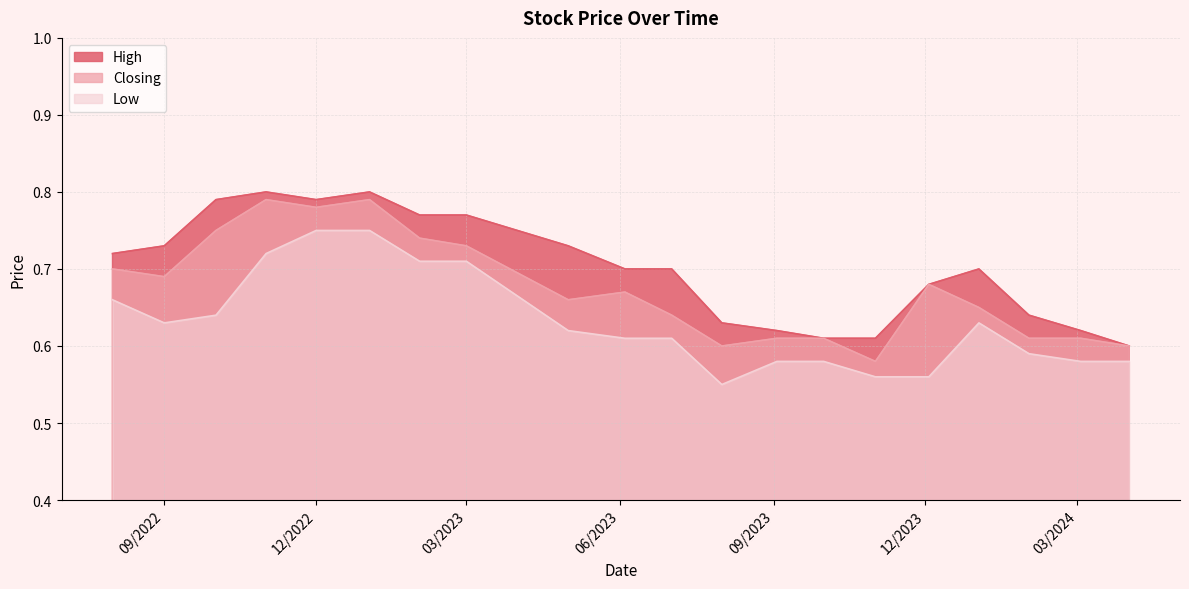

What are all the series names shown in the legend?

High, Closing, Low